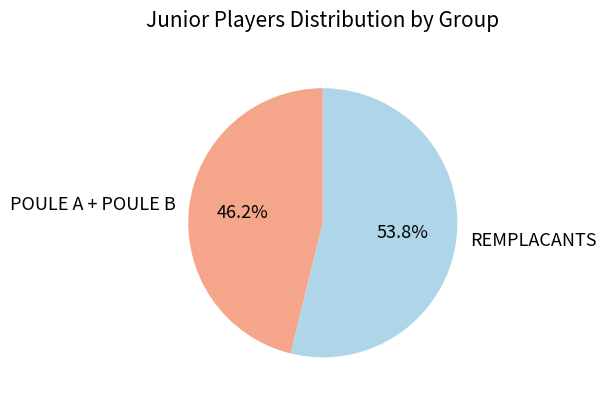

Rank the categories by value from lowest to highest.

POULE A + POULE B, REMPLACANTS